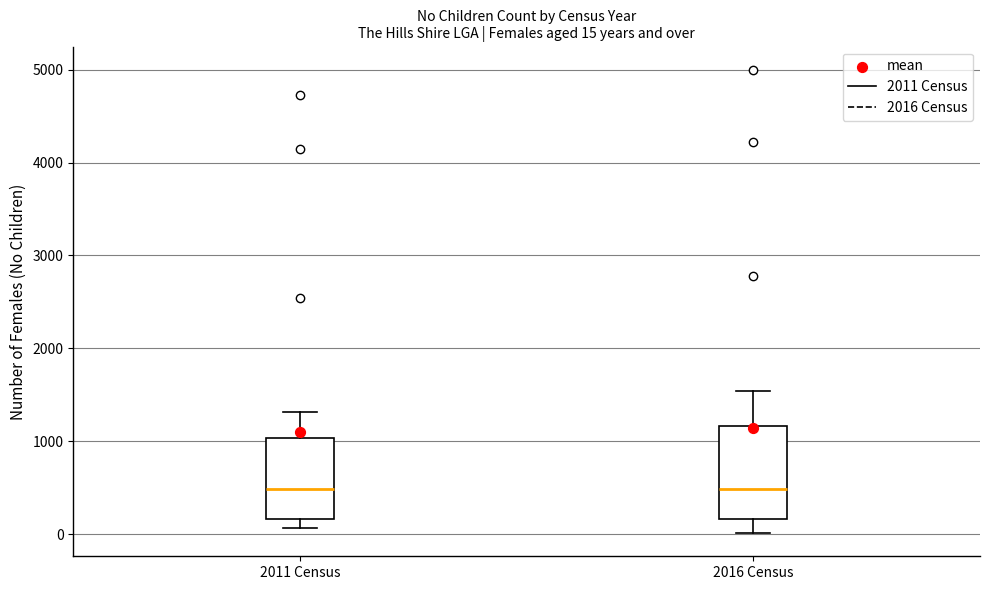

Comparing the boxes themselves (not the whiskers), which one is the tallest?

2016 Census